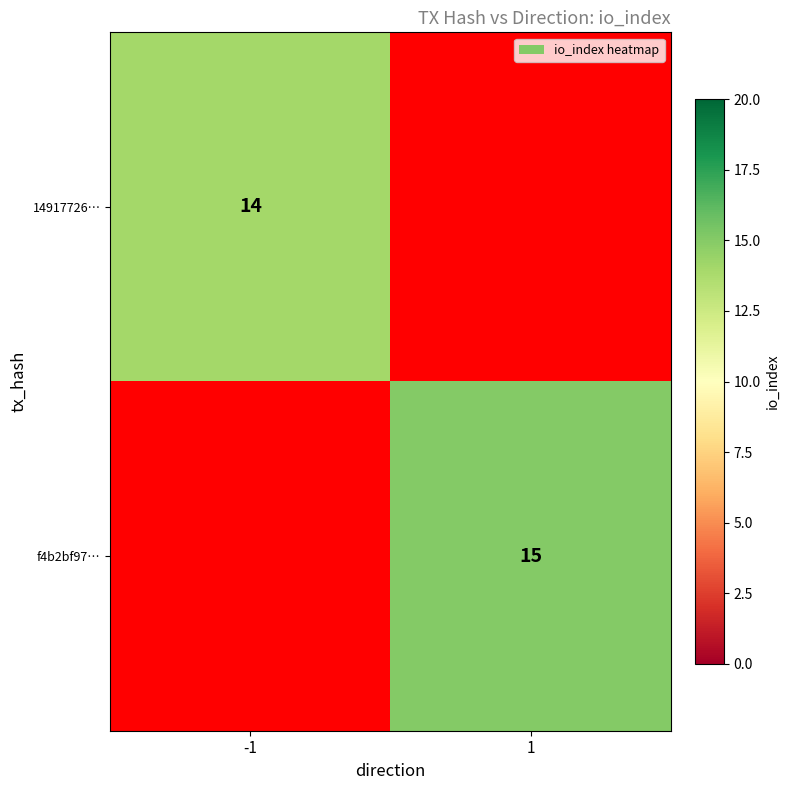

The value of f4b2bf97… at 1 is 15. True or false?

True